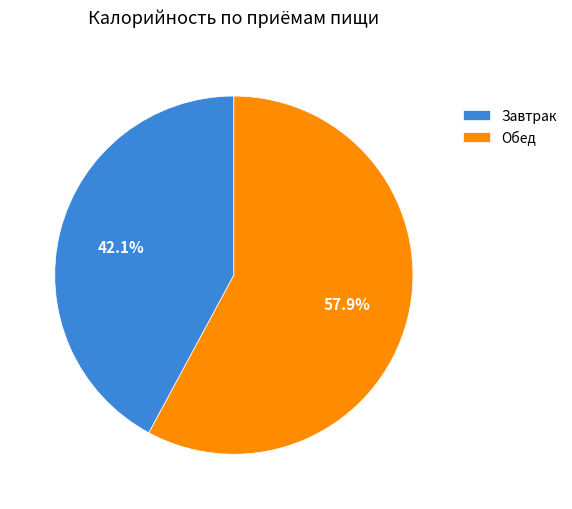

Count the number of slices in the pie.

2